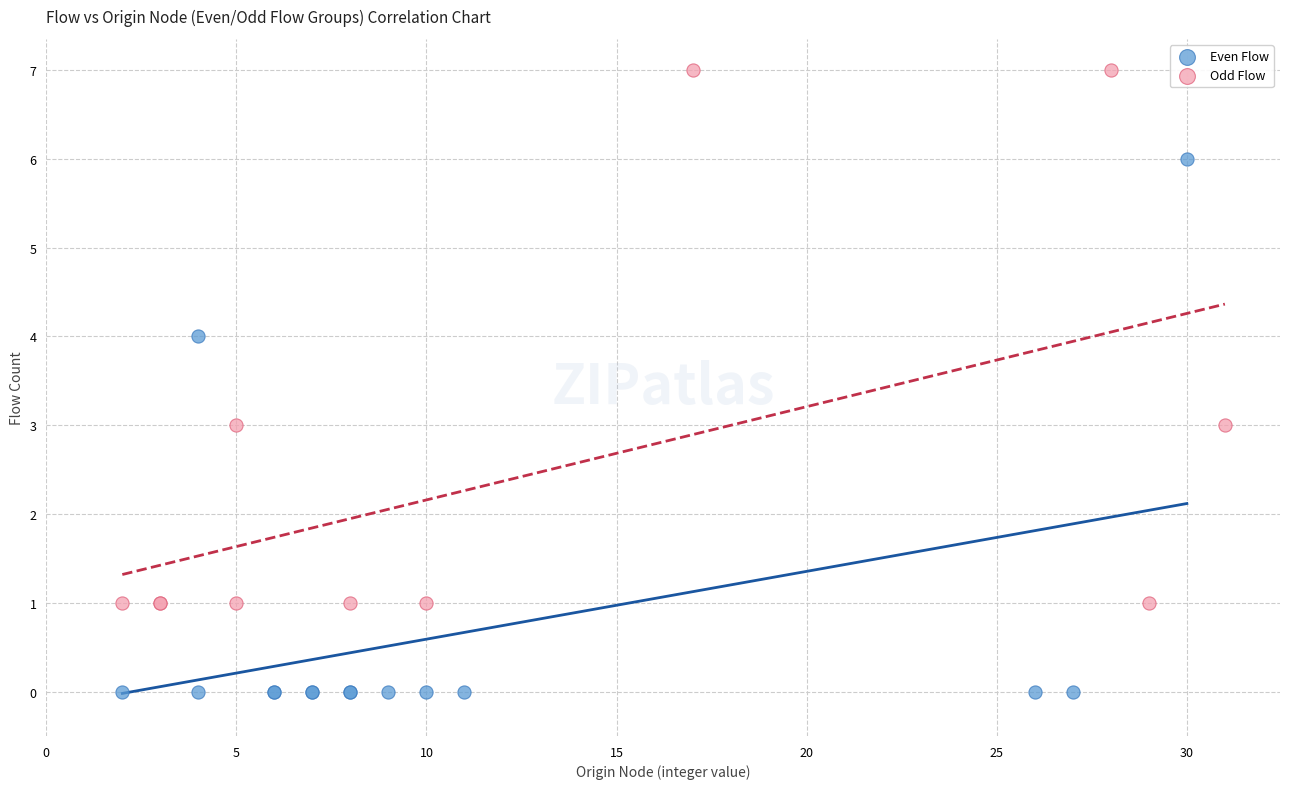

Which series reaches the maximum Y coordinate?

Odd Flow